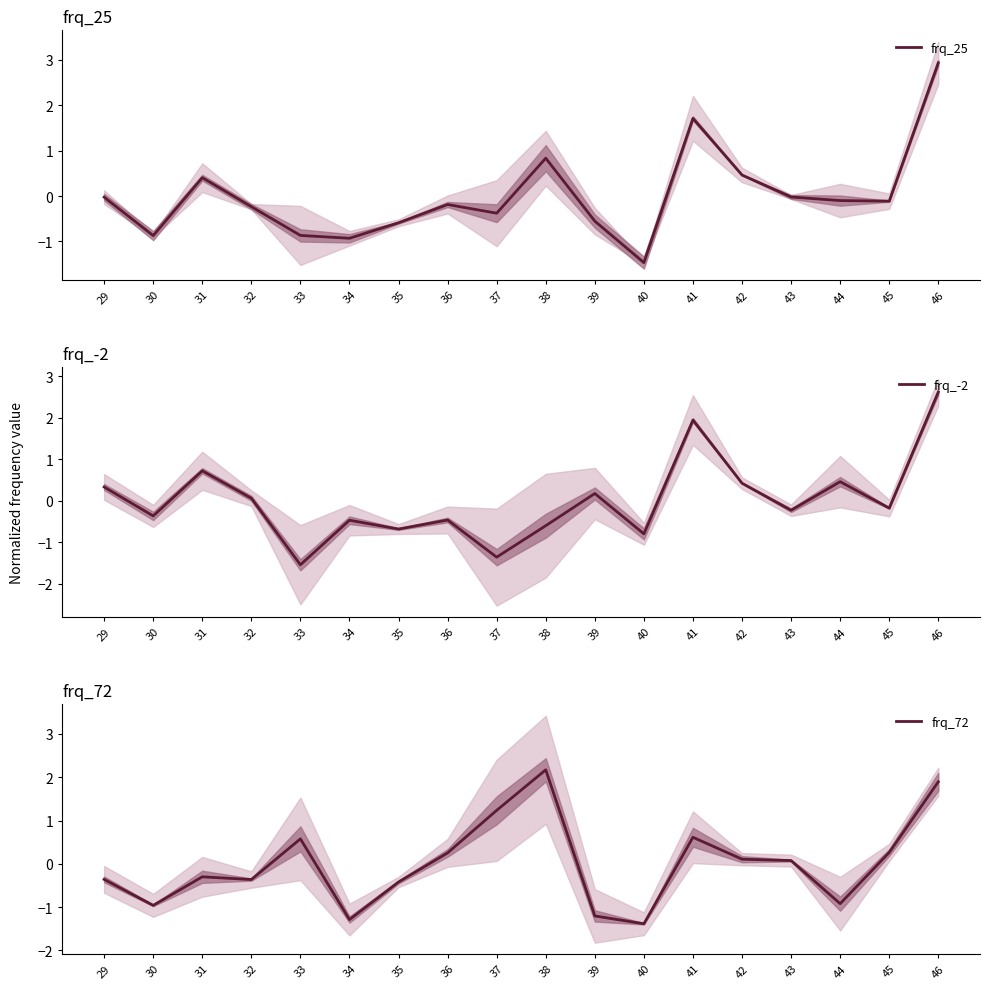

After their last crossing, which series has the higher values: frq_25 or frq_72?

frq_25